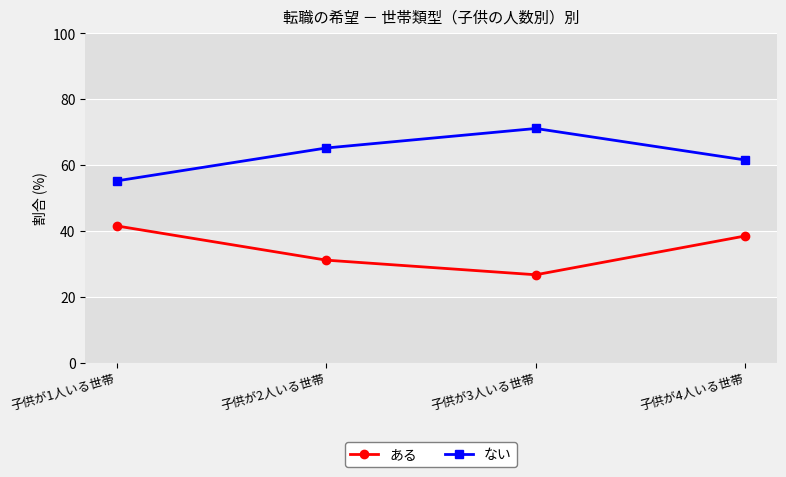

How many lines are shown in the chart?

2